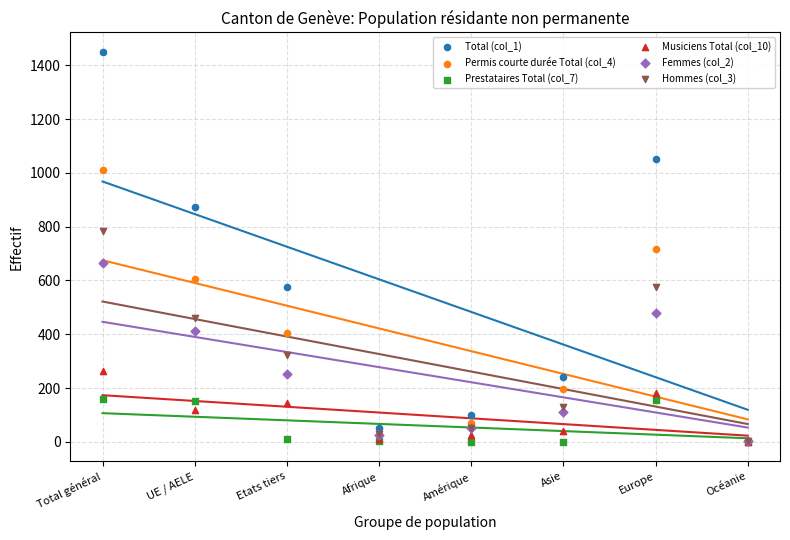

What are all the series names shown in the legend?

Total (col_1), Permis courte durée Total (col_4), Prestataires Total (col_7), Musiciens Total (col_10), Femmes (col_2), Hommes (col_3)